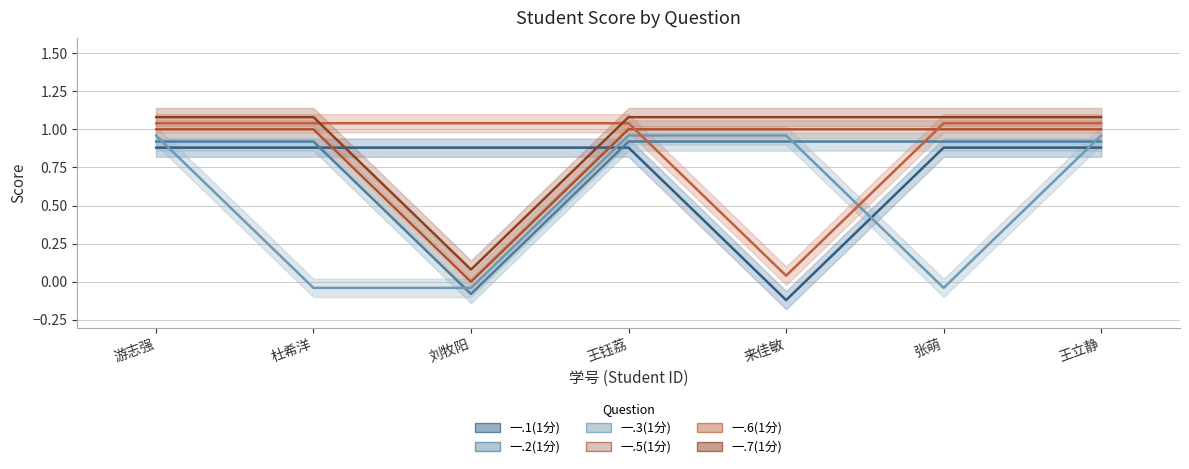

How many lines are shown in the chart?

6